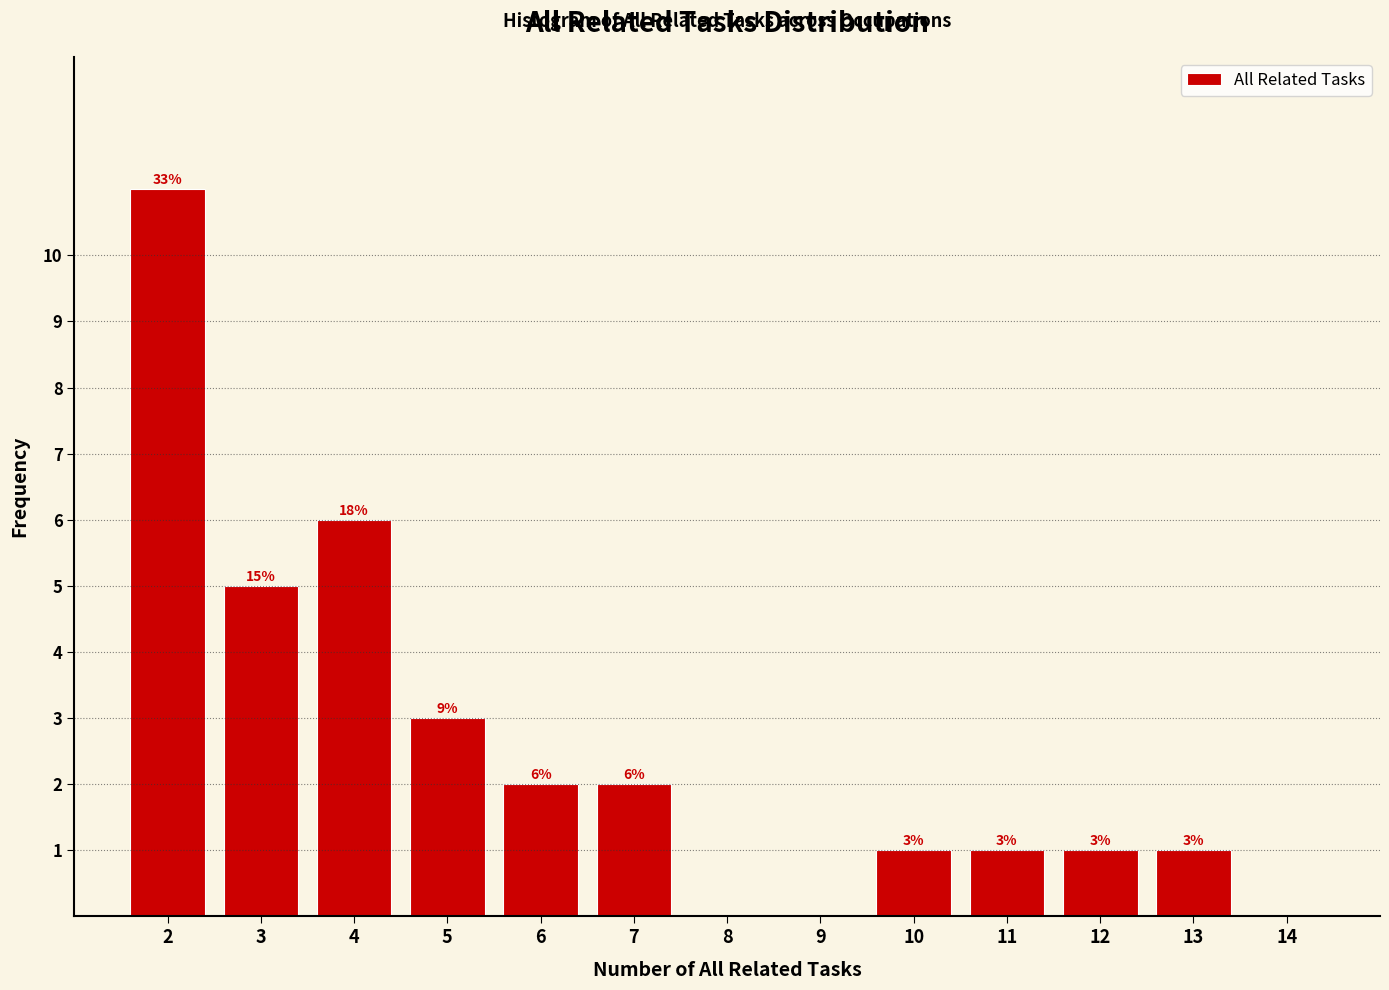

Which range on the x-axis has the tallest bar?

1.5 to 2.5